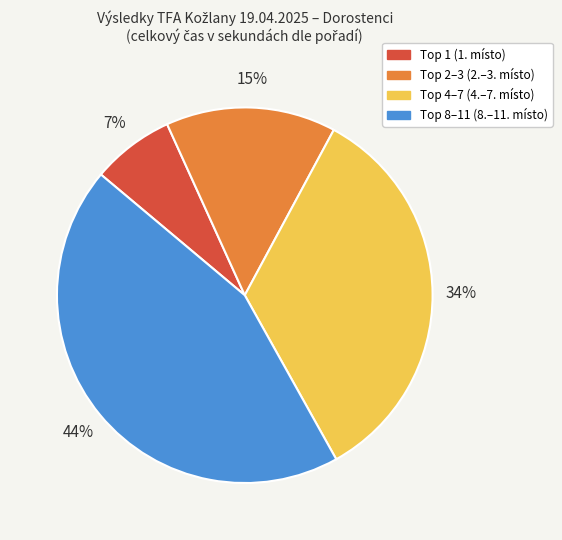

To the nearest percent, what is the average slice percentage?

25%